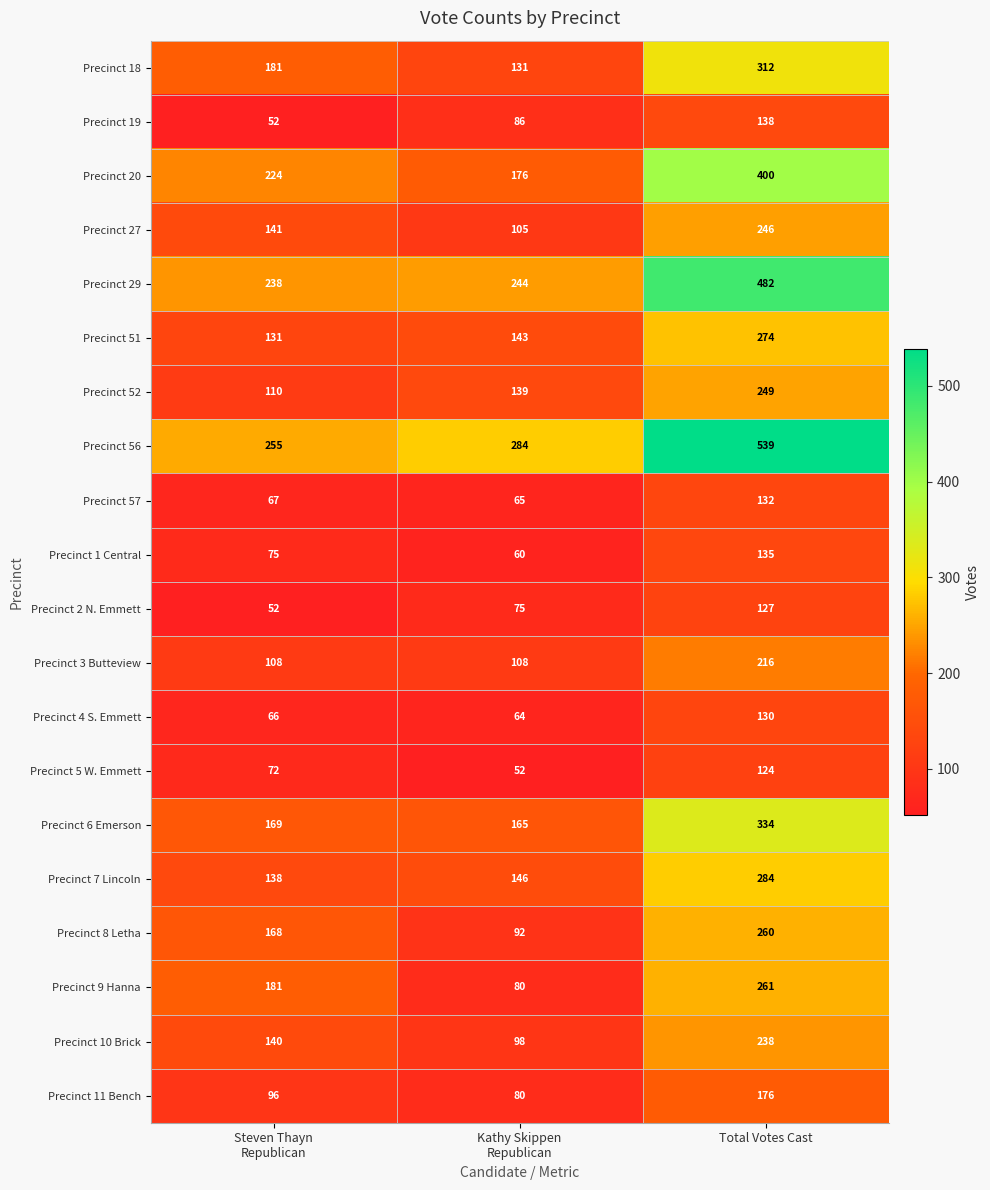

Which label corresponds to the largest value in the chart?

Total Votes Cast